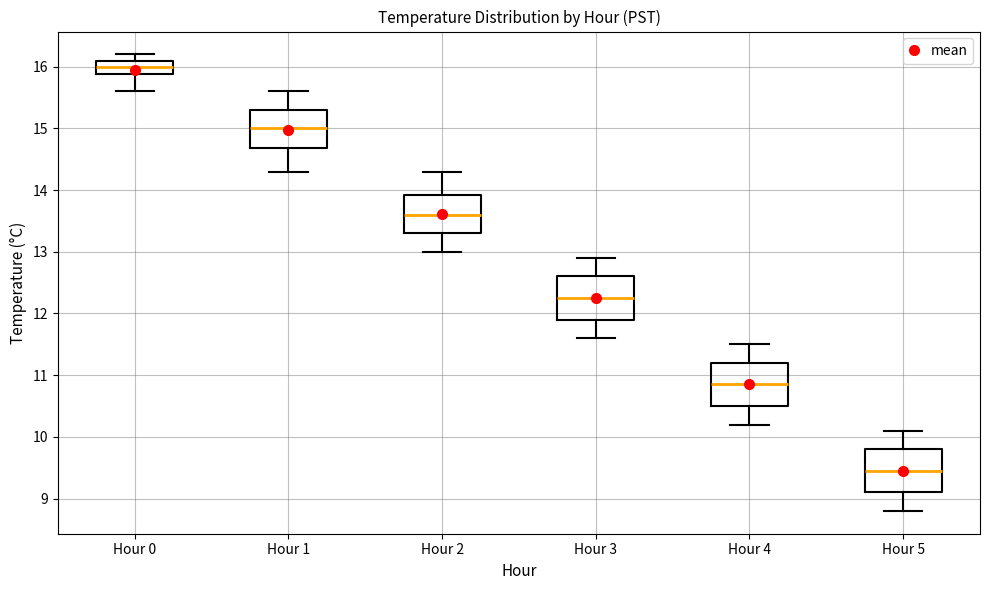

Which box's median line is the lowest?

Hour 5